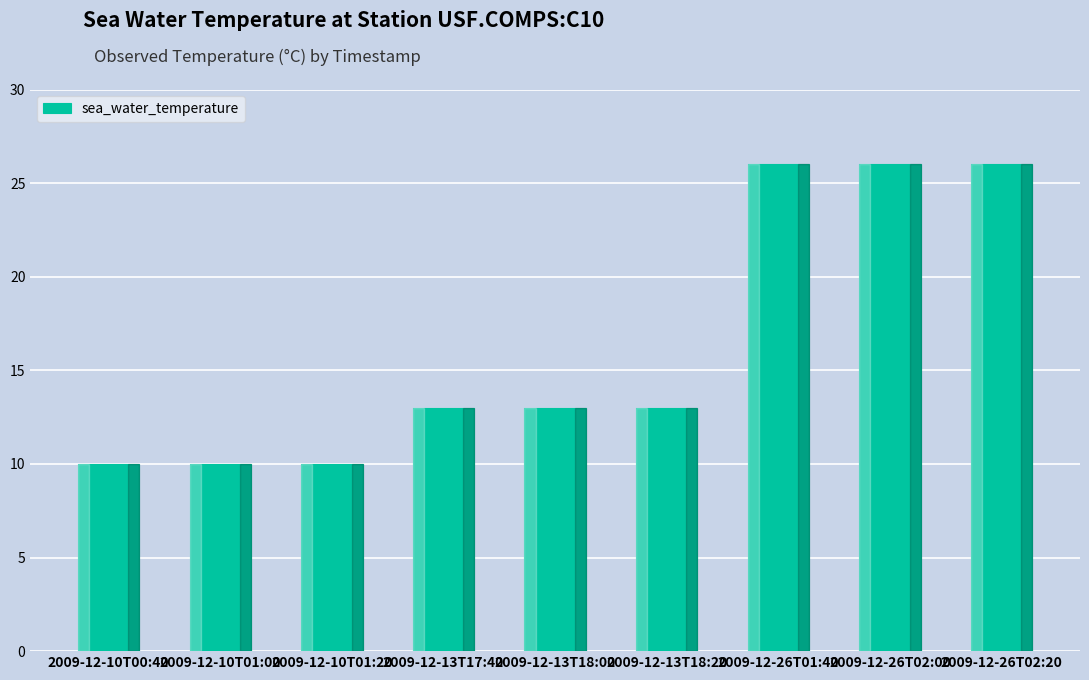

What is the change in value from 2009-12-10T00:40 to 2009-12-26T01:40?

+16